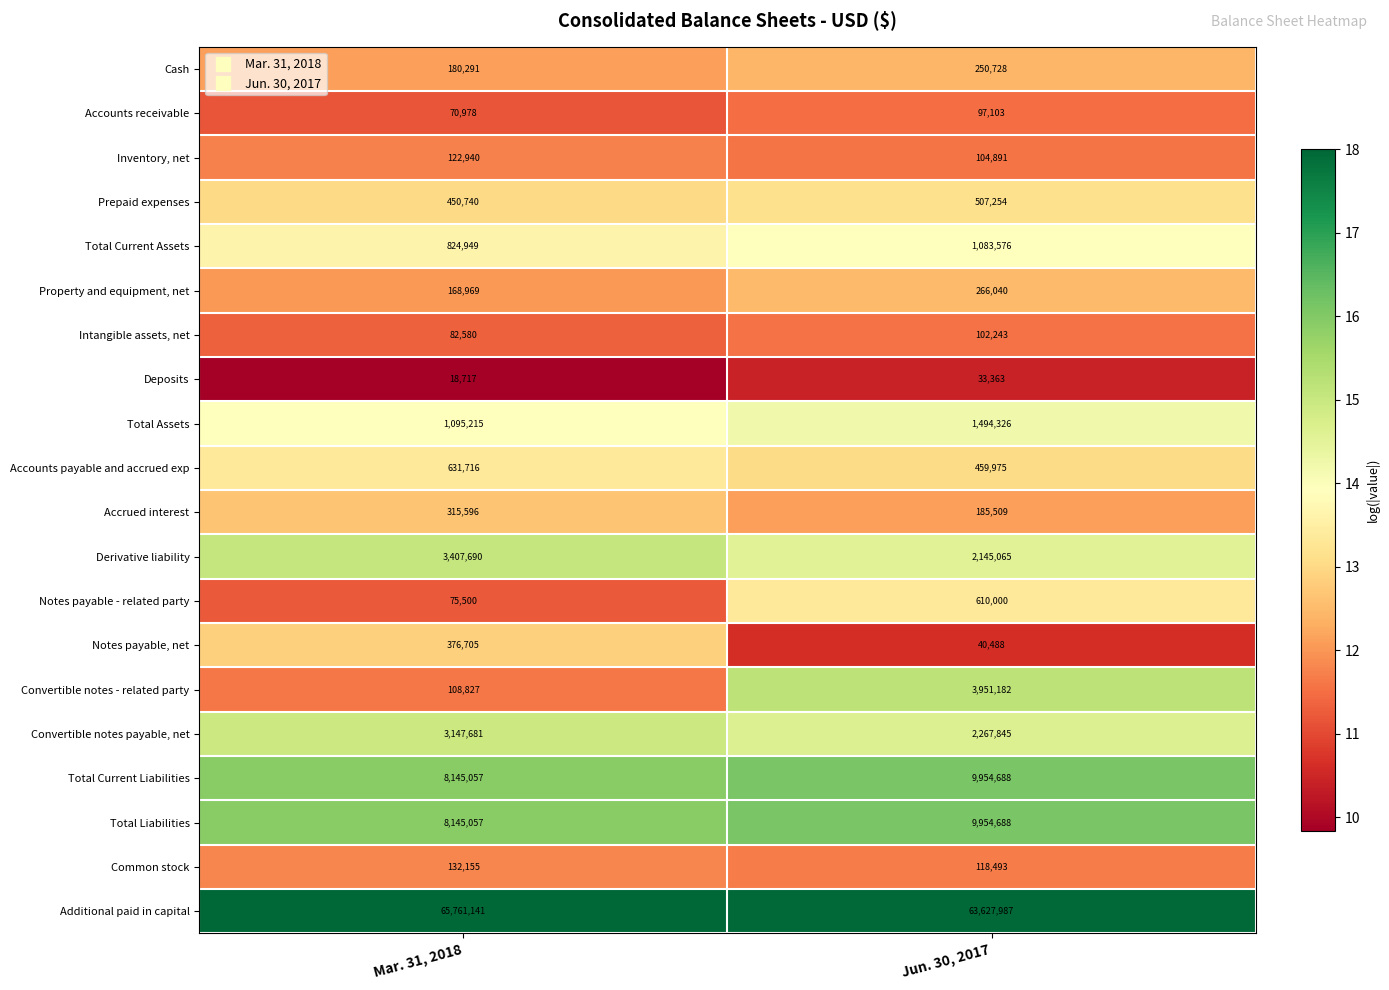

Where is Property and equipment, net nearest to the value 217504?

Mar. 31, 2018